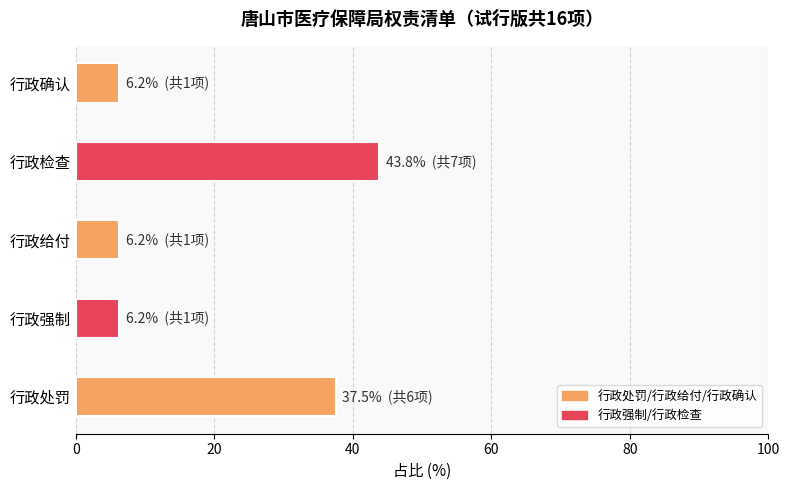

The chart shows a value of 49.0 at 行政处罚. True or false?

False